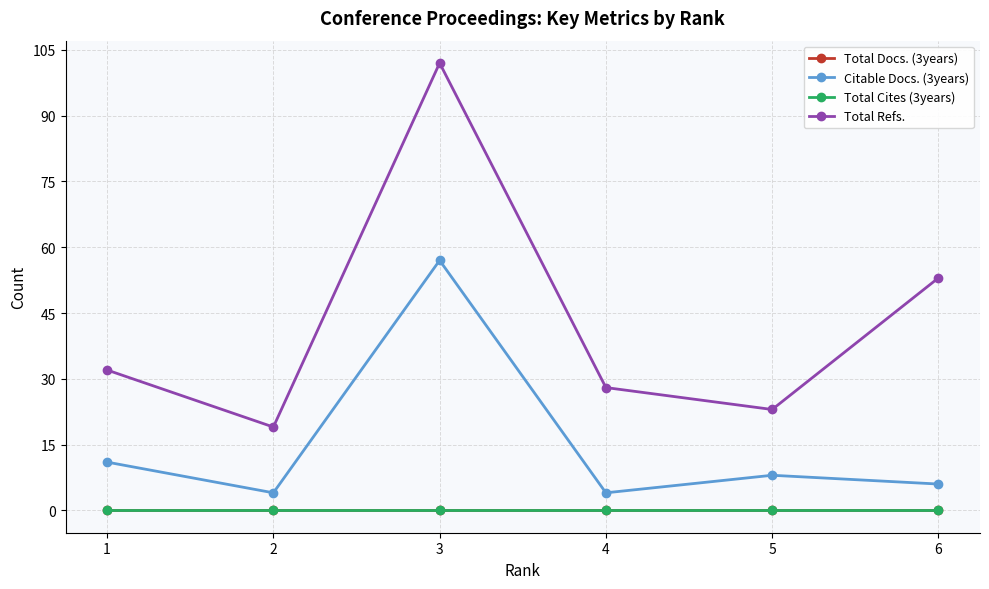

Which series has the largest range (max minus min)?

Total Refs.